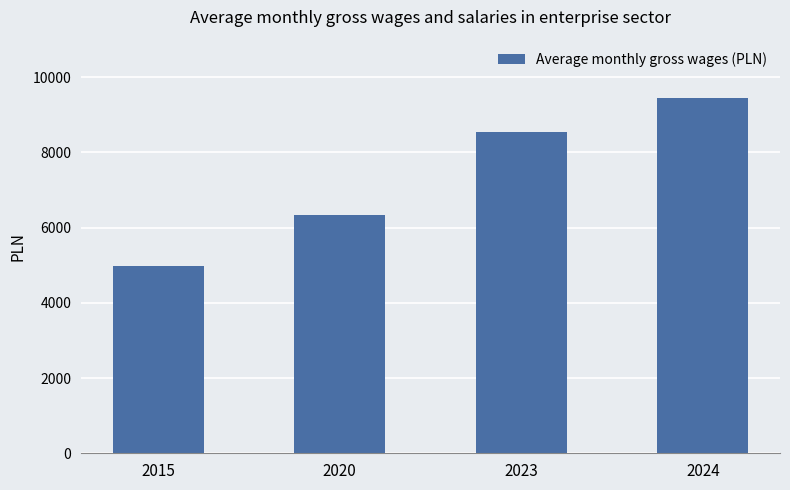

Which has a higher value, 2020 or 2015?

2020